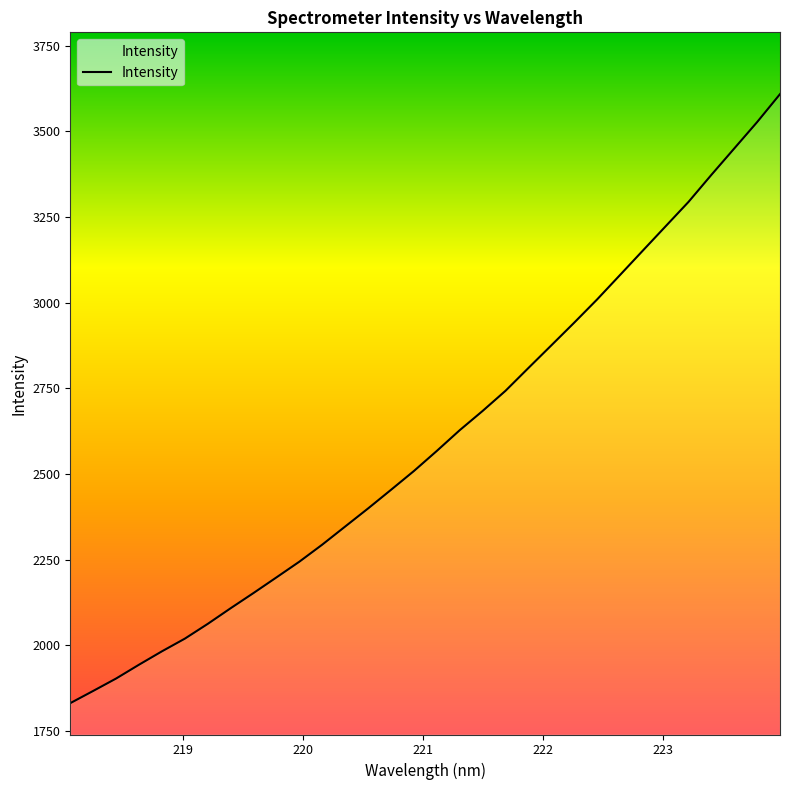

Does the chart have visible grid lines?

No